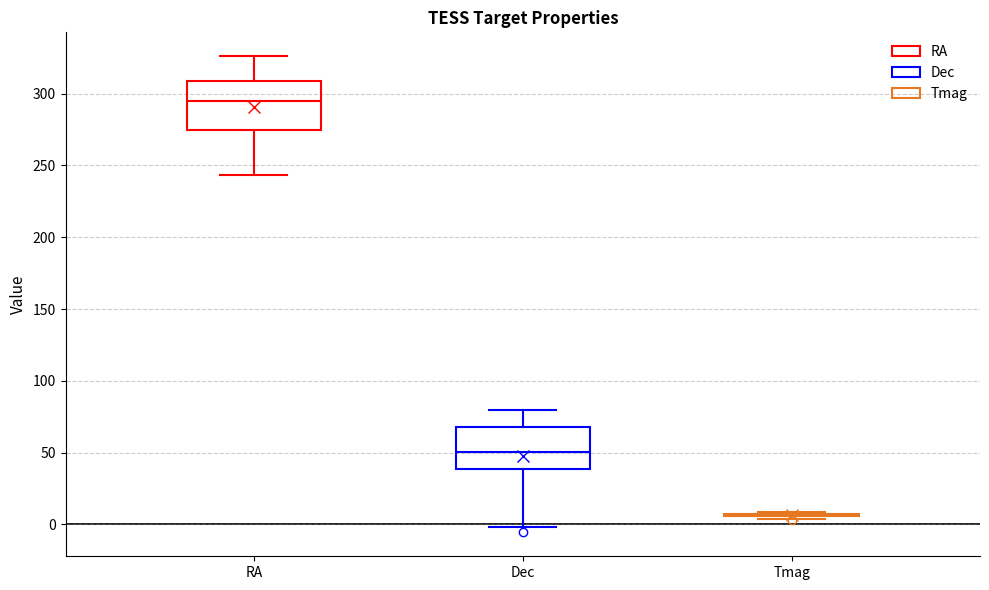

Comparing the boxes themselves (not the whiskers), which one is the tallest?

RA